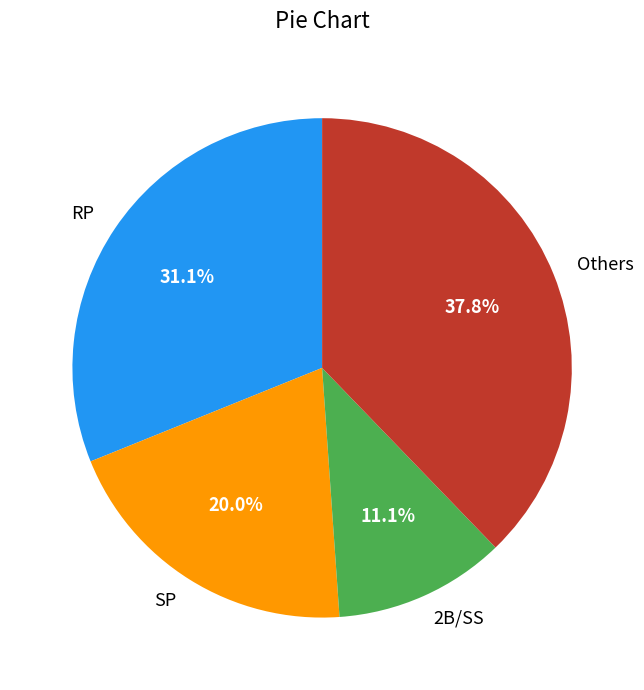

Which category has the biggest portion of the pie?

Others